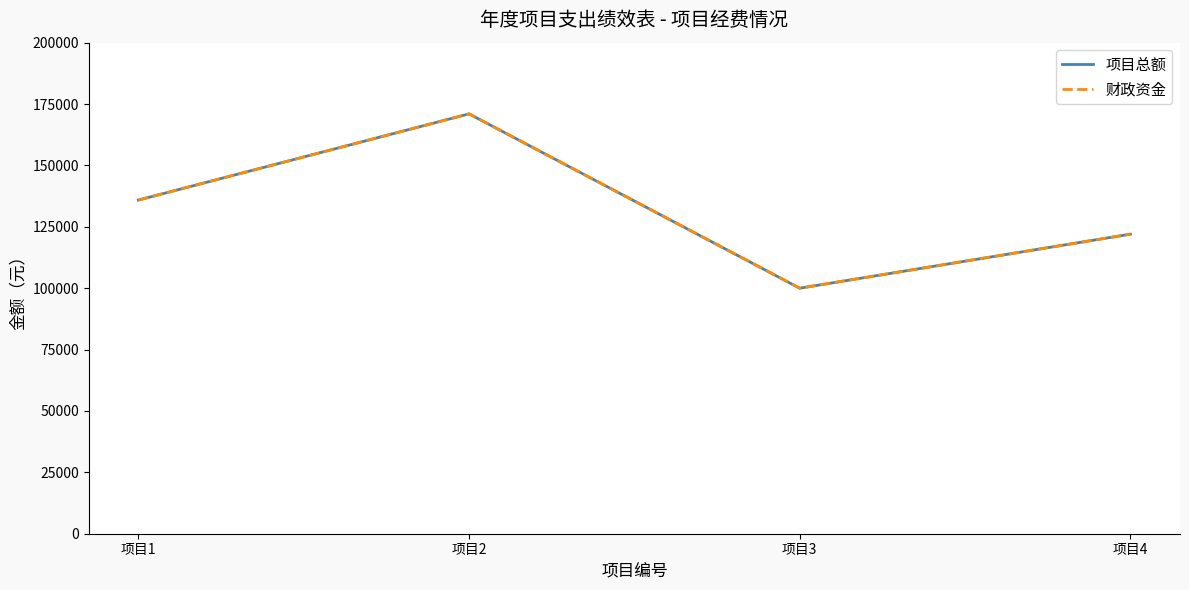

What value does the 财政资金 series have at 项目4, to the nearest 100?

122000